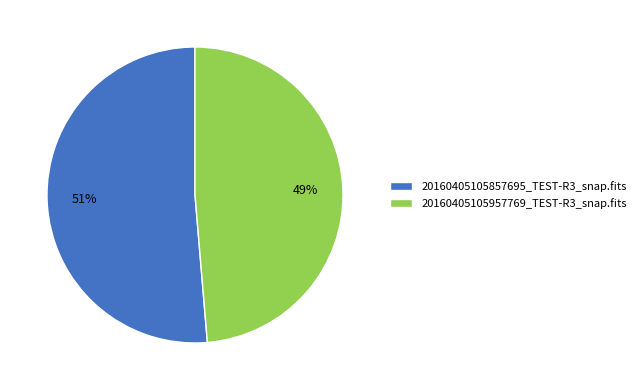

Is 20160405105957769_TEST-R3_snap.fits the majority of the pie?

No